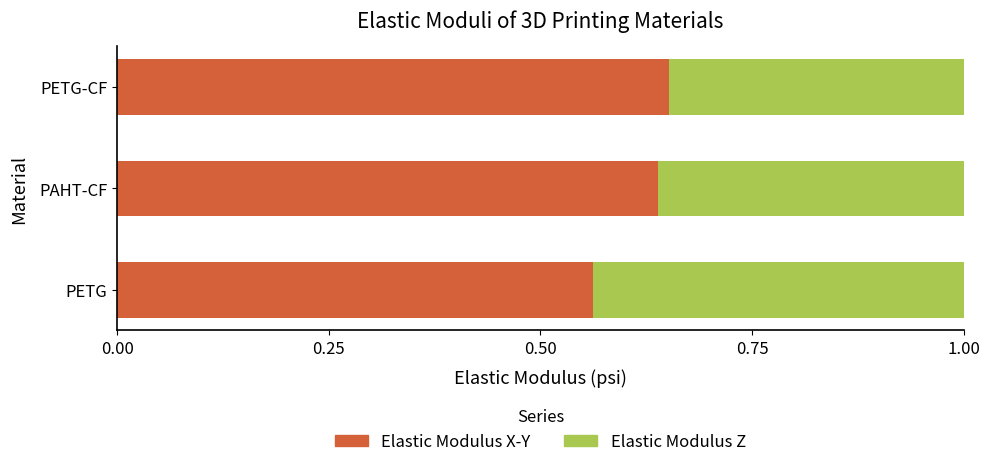

Is it true that Elastic Modulus X-Y equals 0.2 at PETG-CF?

False